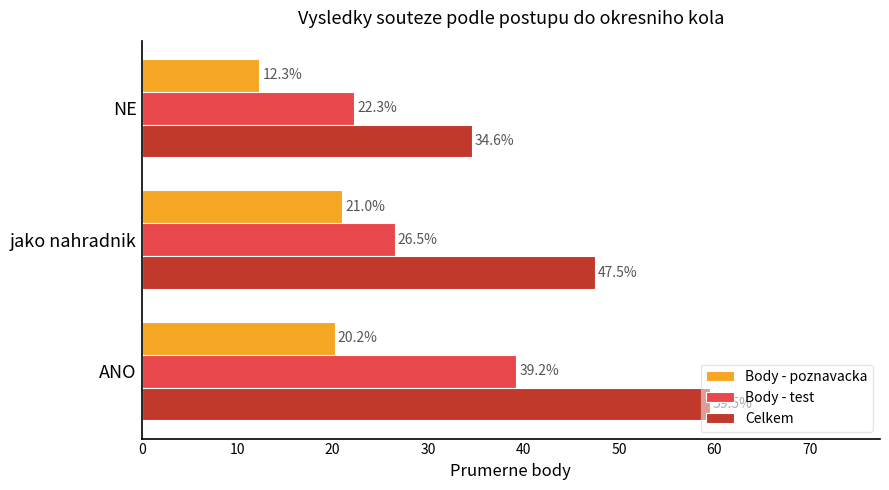

Which series has the largest total across all categories?

Celkem